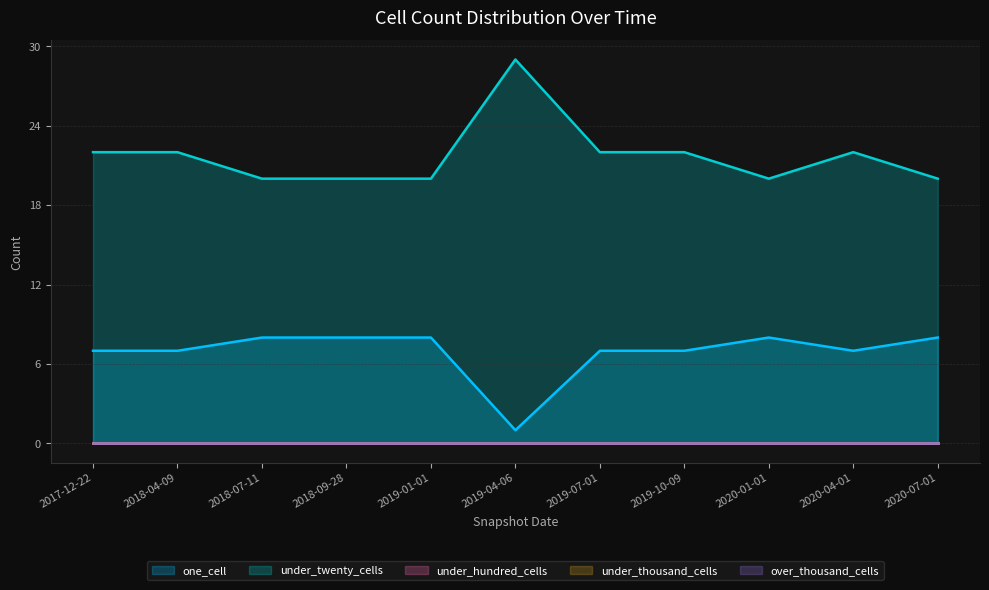

True or false: over_thousand_cells has more than 0 points higher than both neighbors.

False